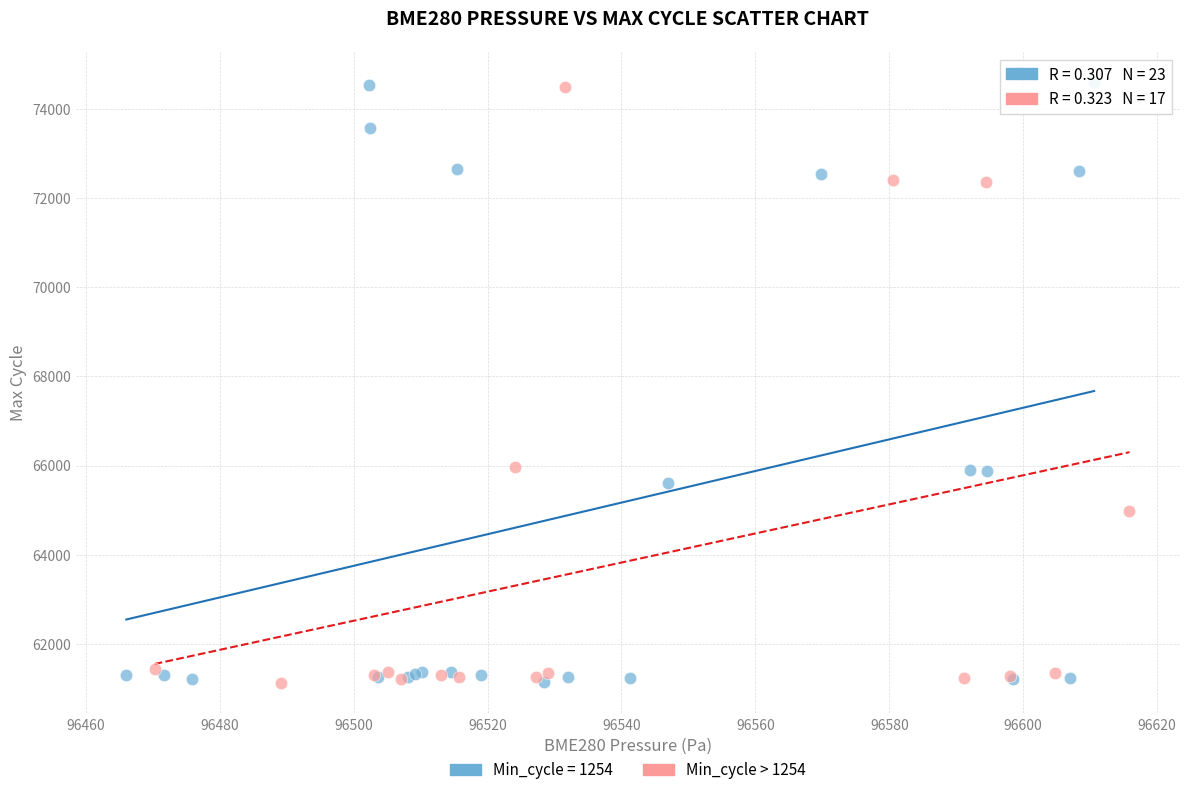

Which series has the largest Y range (max minus min)?

Min_cycle = 1254